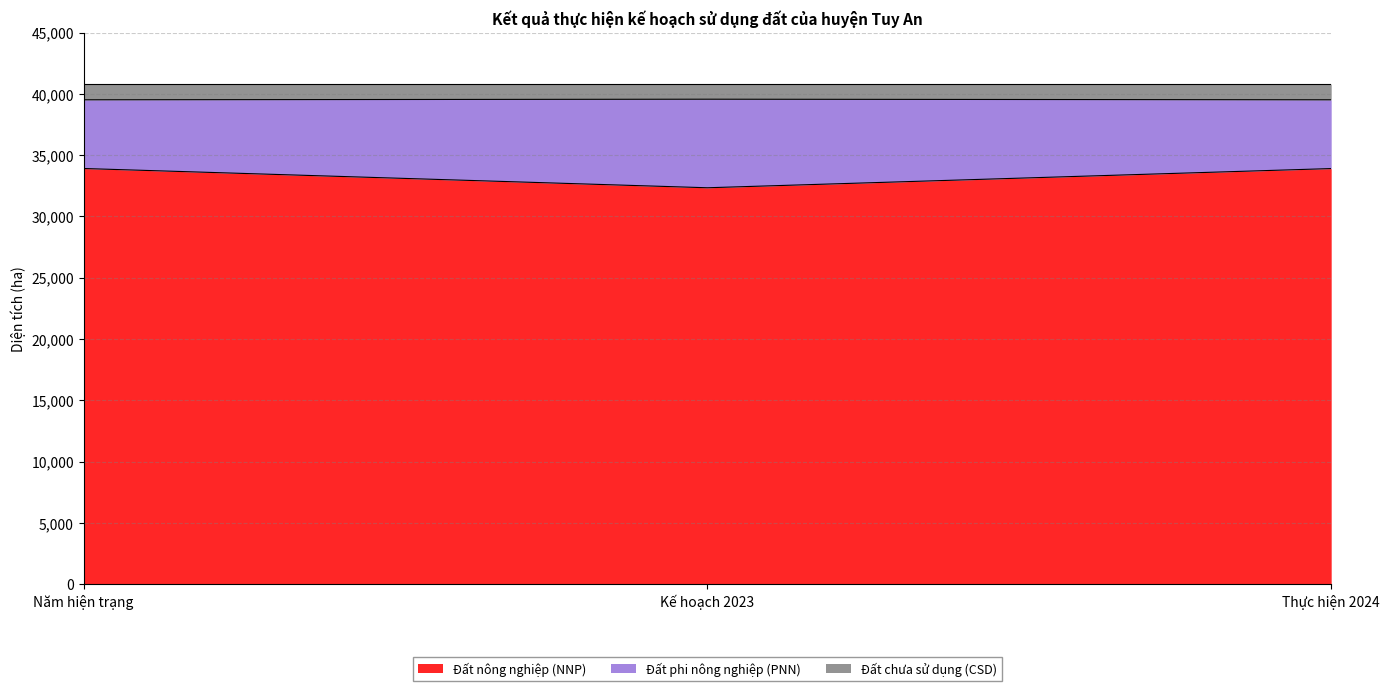

Which series has the largest range (max minus min)?

Đất nông nghiệp (NNP)